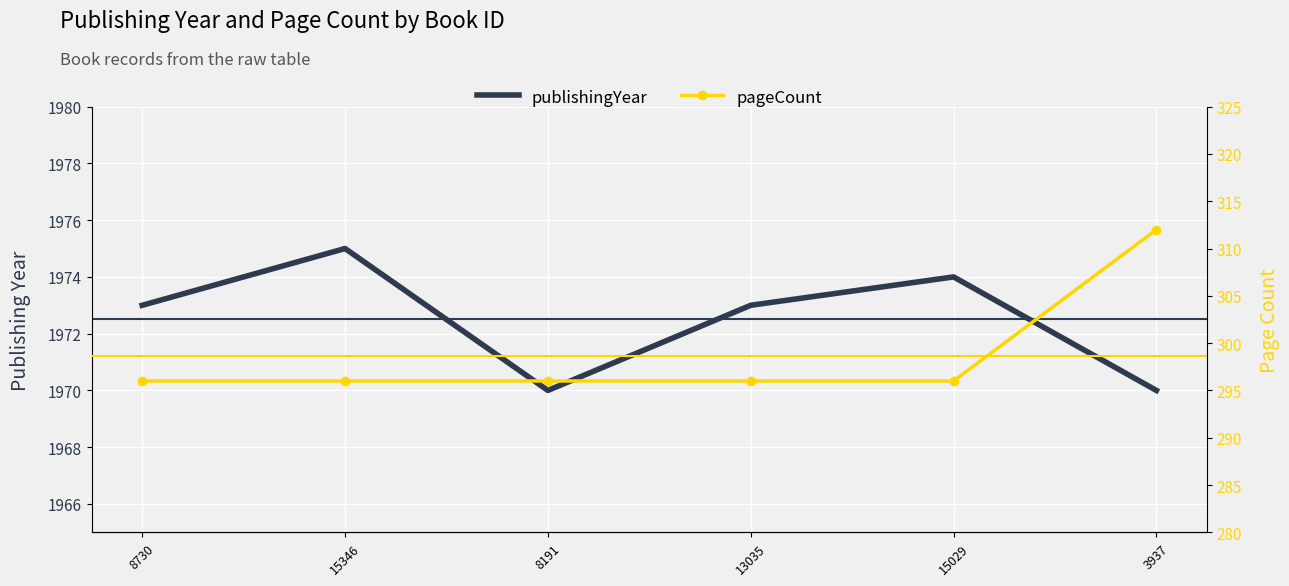

What is the label of the 1st point from the right?

3937